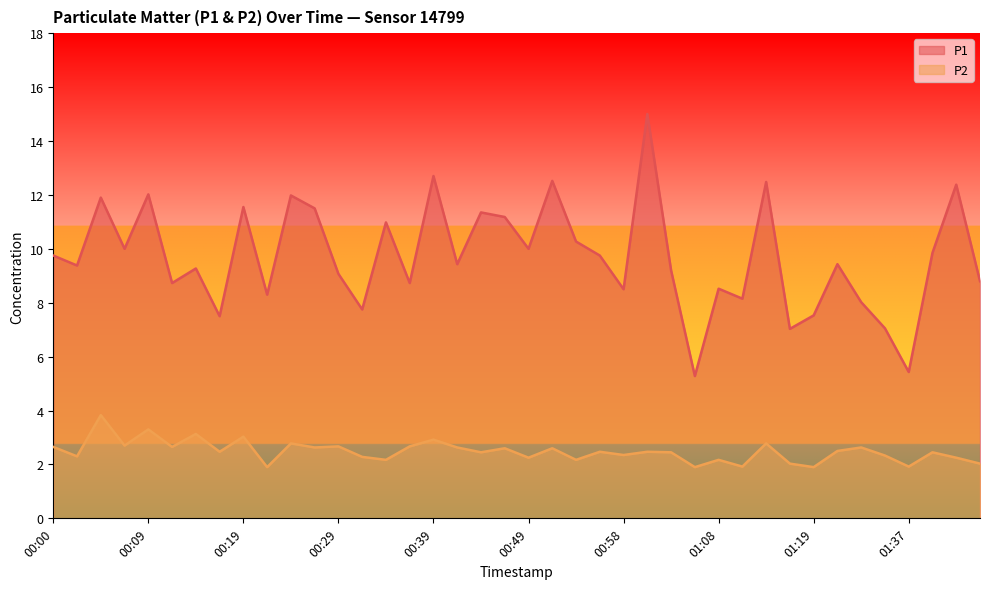

Is it true that P2 equals 2.6 at 00:00?

True